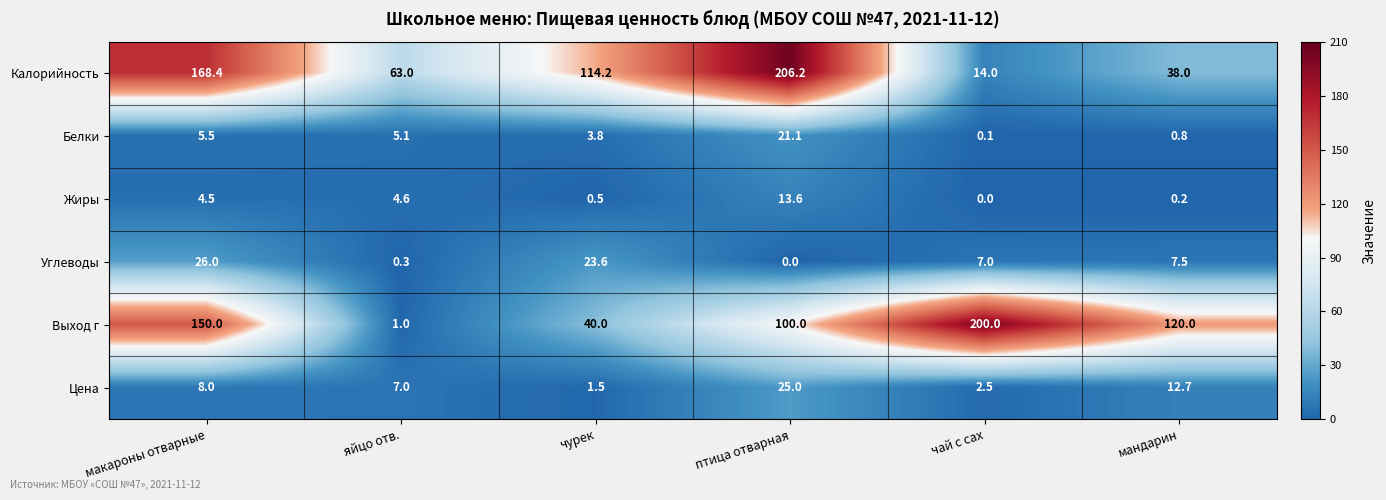

What is the difference between the highest and lowest values at чурек?

113.7